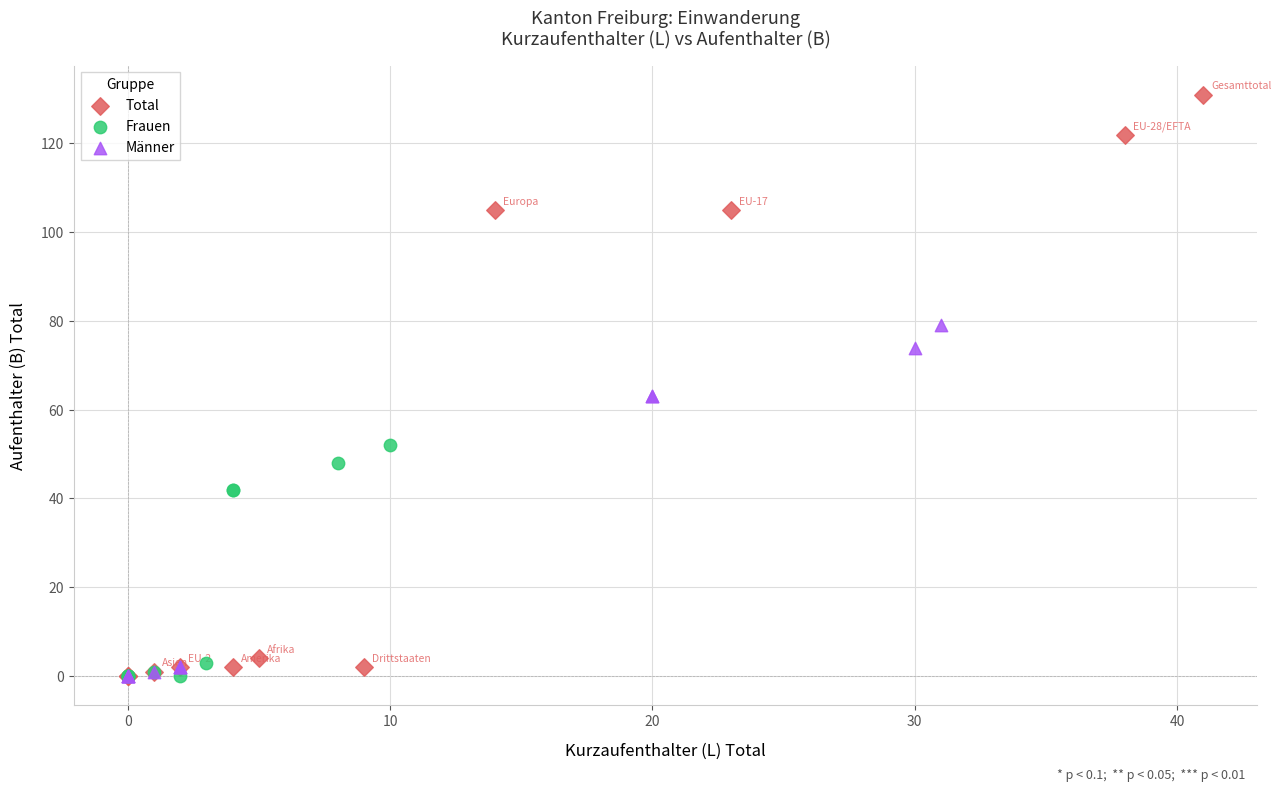

What are all the series names shown in the legend?

Total, Frauen, Männer